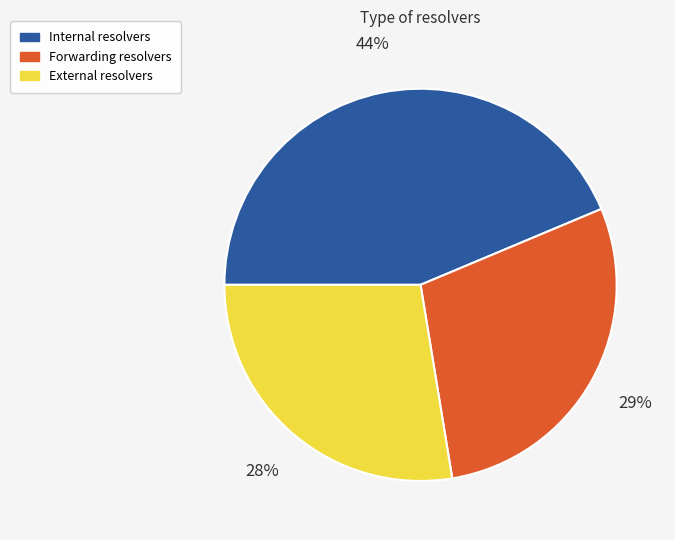

To the nearest percent, what is the average slice percentage?

33%